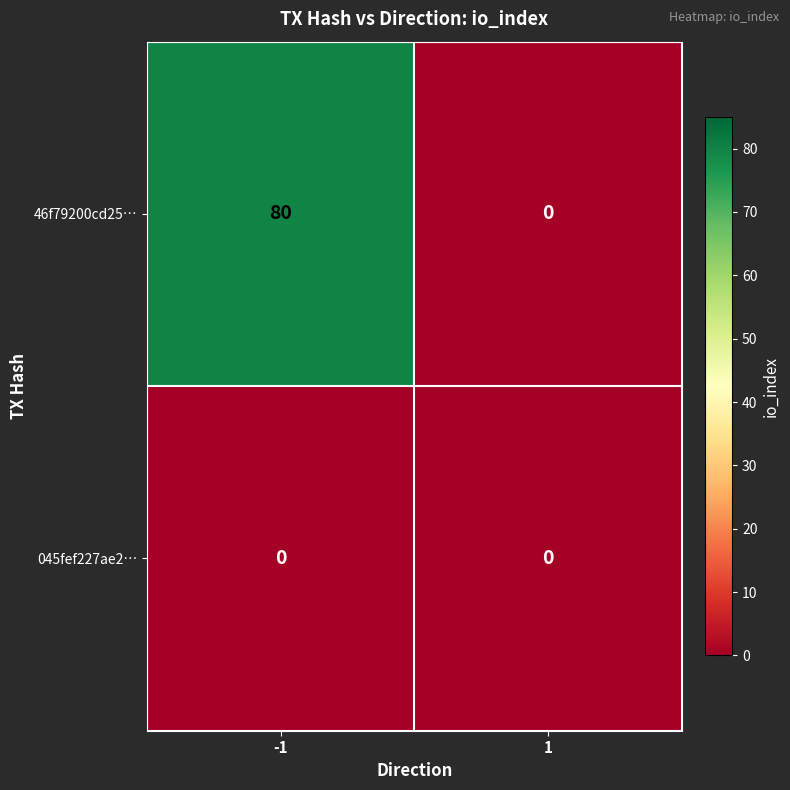

What is the difference between the maximum and minimum values in the 46f79200cd25… series?

80